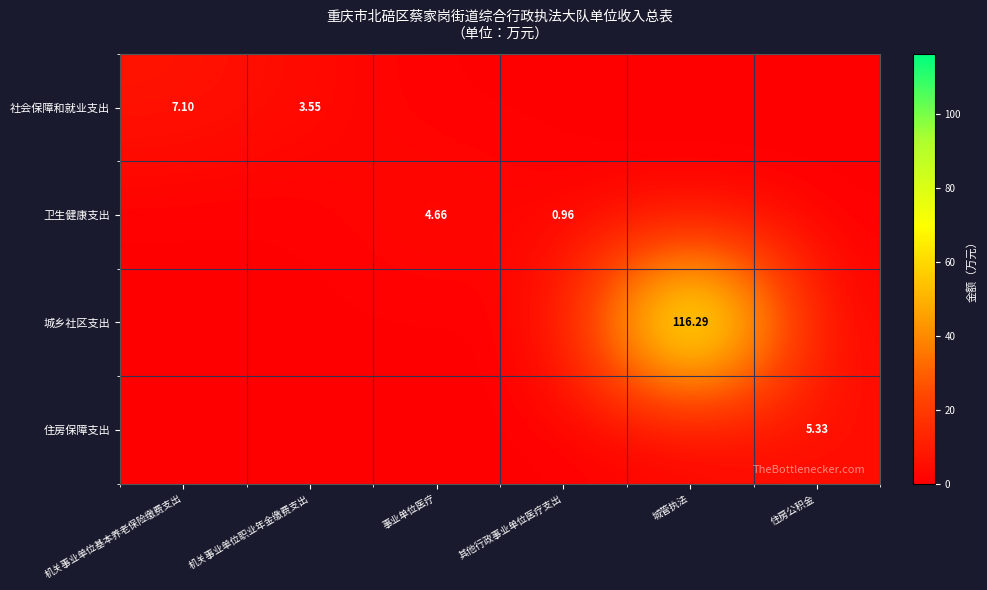

Is the value of 住房保障支出 at 其他行政事业单位医疗支出 greater than the value of 社会保障和就业支出 at 事业单位医疗?

No